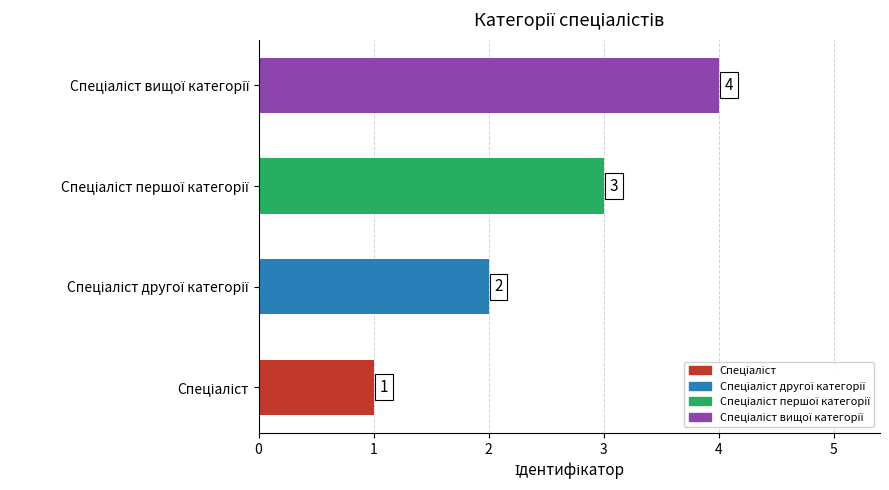

Count the values in the range 2 to 4.

3